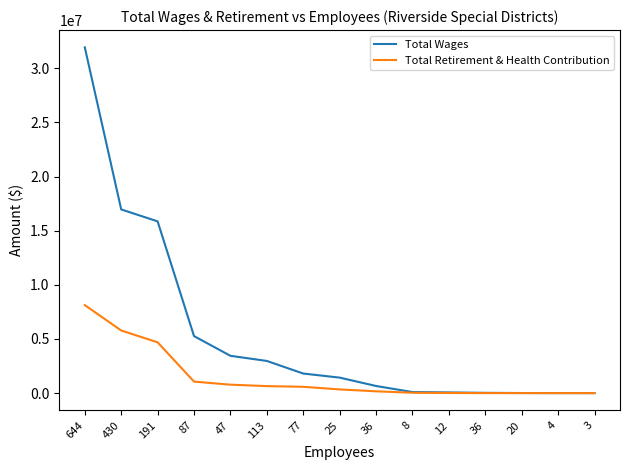

At 20, list the series in order from smallest to largest.

Total Retirement & Health Contribution, Total Wages